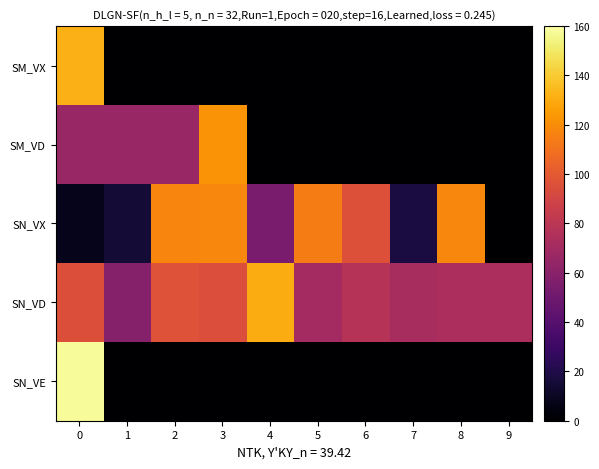

Reading right to left, transcribe all the data shown in this chart.

SM_VX: 9=0.0	8=0.0	7=0.0	6=0.0	5=0.0	4=0.0	3=0.0	2=0.0	1=0.0	0=132.4
SM_VD: 9=0.0	8=0.0	7=0.0	6=0.0	5=0.0	4=0.0	3=122.0	2=66.1	1=66.1	0=66.1
SN_VX: 9=0.0	8=118.1	7=18.1	6=96.0	5=113.9	4=53.9	3=118.1	2=116.9	1=15.2	0=7.9
SN_VD: 9=73.7	8=73.2	7=72.0	6=77.7	5=70.3	4=130.0	3=94.4	2=96.7	1=58.6	0=95.3
SN_VE: 9=0.0	8=0.0	7=0.0	6=0.0	5=0.0	4=0.0	3=0.0	2=0.0	1=0.0	0=157.7